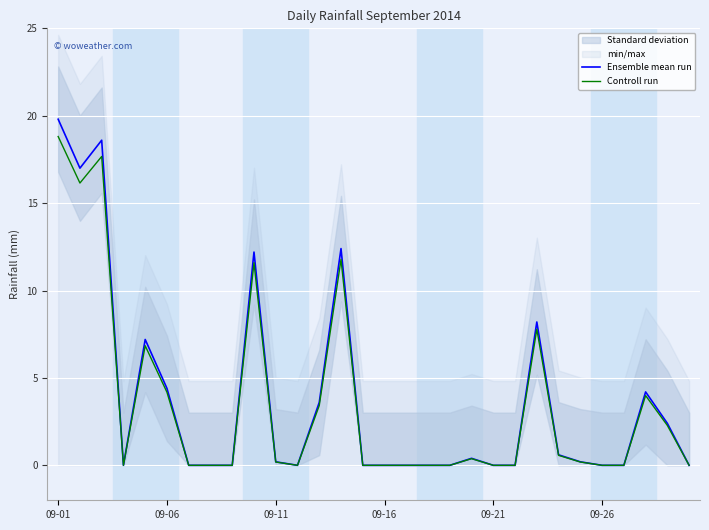

Which has a higher value, 6 or 27?

27